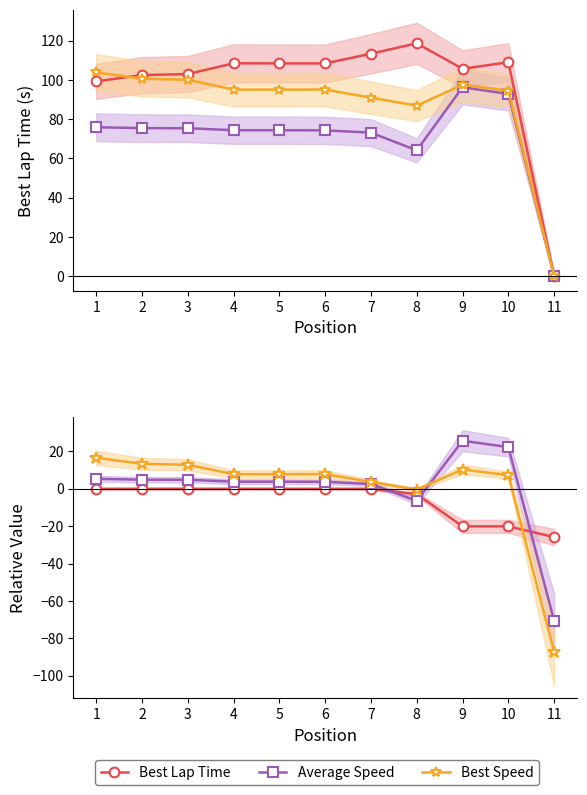

What is the difference between the maximum and second lowest values in the Best Speed series?

17.0